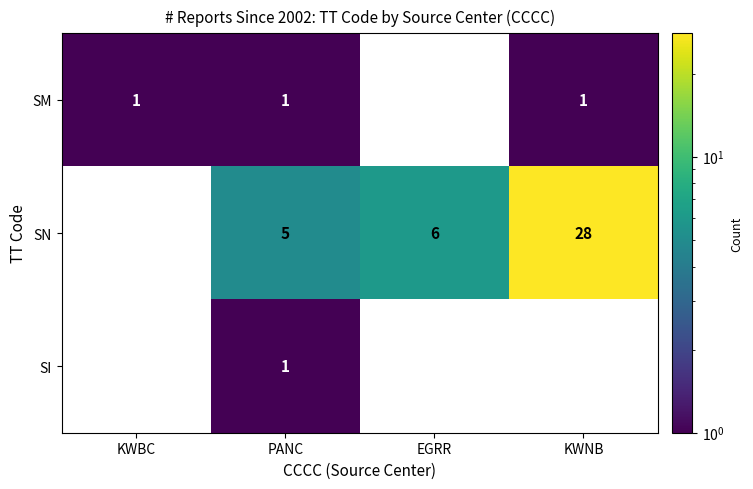

The value of SN at KWNB is 28. True or false?

True